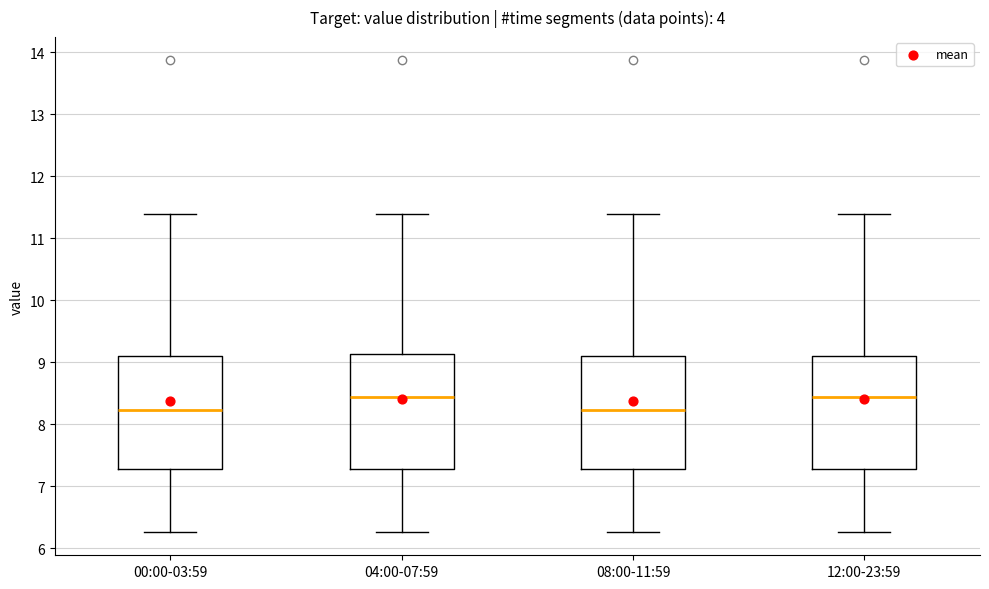

Reading left to right, read every box against the y-axis: the position of its median line, the range the box covers, and the ends of its whiskers. The values are not printed on the chart, so give them approximately, as read against the axis.

00:00-03:59: median 8.2, box 7.3 to 9.1, whiskers 6.3 to 11.4
04:00-07:59: median 8.4, box 7.3 to 9.1, whiskers 6.3 to 11.4
08:00-11:59: median 8.2, box 7.3 to 9.1, whiskers 6.3 to 11.4
12:00-23:59: median 8.4, box 7.3 to 9.1, whiskers 6.3 to 11.4